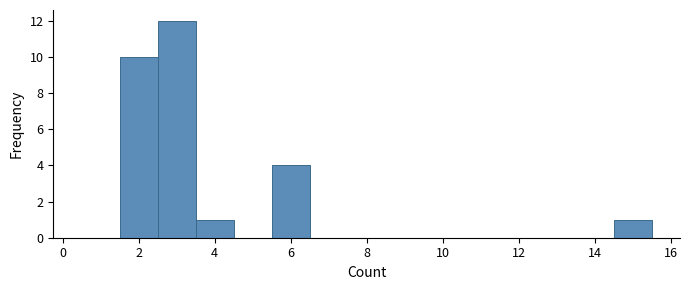

Reading left to right, transcribe this chart: for each bar, give the range it covers on the x-axis and its height. Neither the bar edges nor the heights are printed on the chart, so give them approximately, as read against the axes.

0.5 to 1.5: 0
1.5 to 2.5: 10
2.5 to 3.5: 12
3.5 to 4.5: 1
4.5 to 5.5: 0
5.5 to 6.5: 4
6.5 to 7.5: 0
7.5 to 8.5: 0
8.5 to 9.5: 0
9.5 to 10.5: 0
10.5 to 11.5: 0
11.5 to 12.5: 0
12.5 to 13.5: 0
13.5 to 14.5: 0
14.5 to 15.5: 1